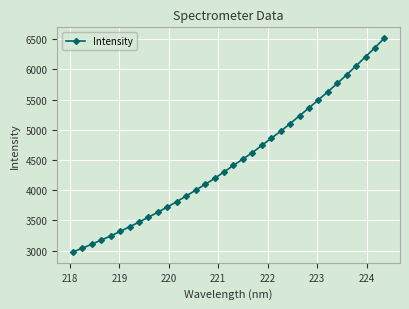

What is the value of the 26th point from the left?

5362.1